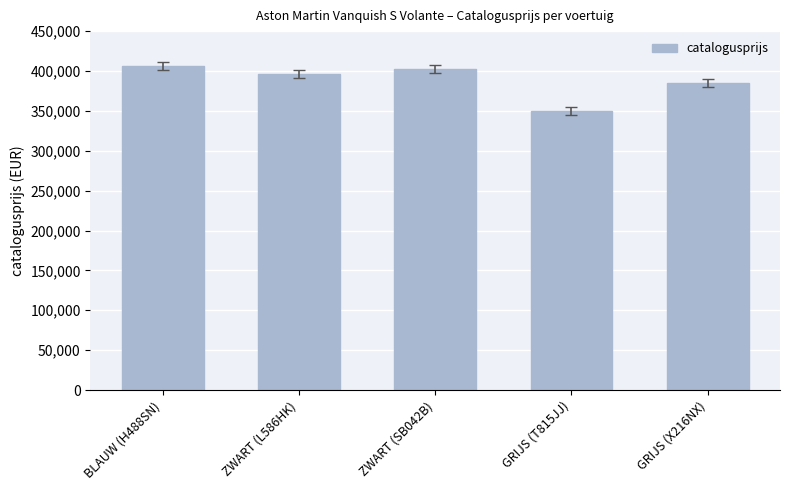

What is the average value?

388203